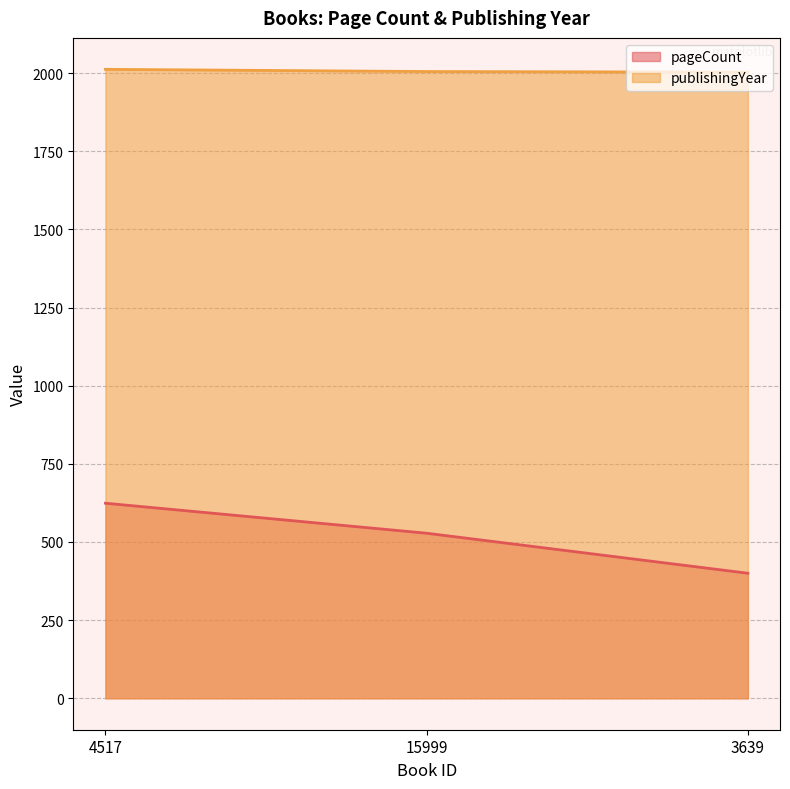

Reading left to right, extract all data points from this chart.

pageCount: 624	528	400
publishingYear: 2012	2005	2003